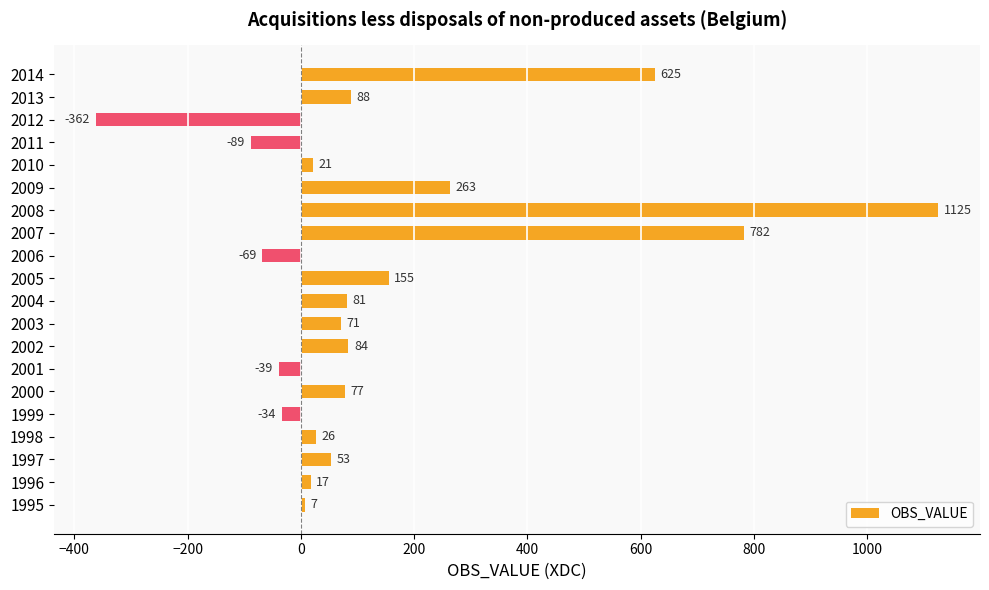

What is the change in value from 1999 to 2014?

+659